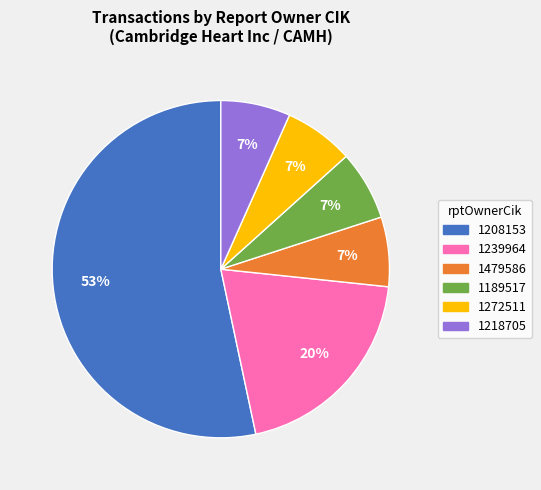

Does any single category account for the majority?

Yes